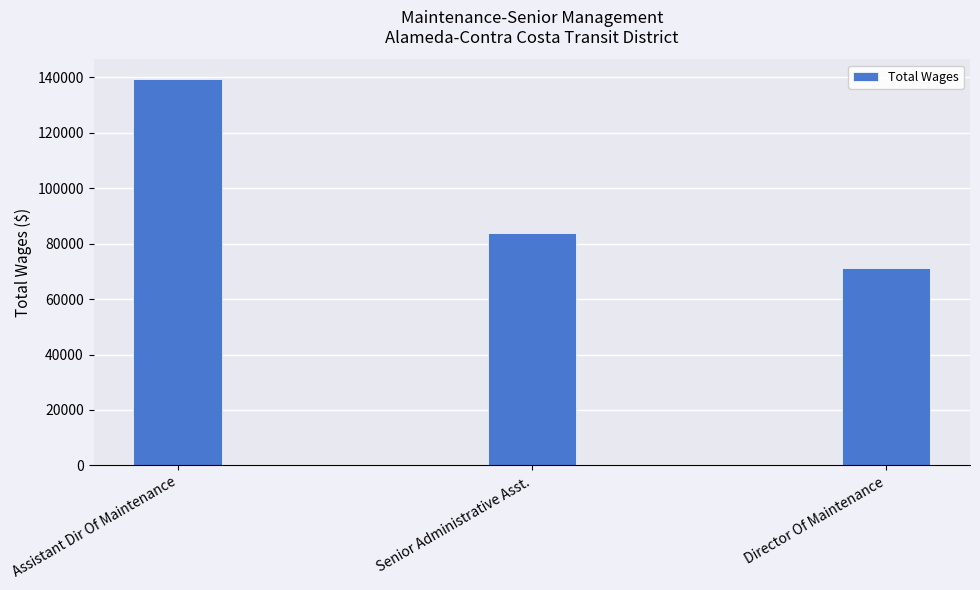

What is the approximate value at Senior Administrative Asst.?

83976